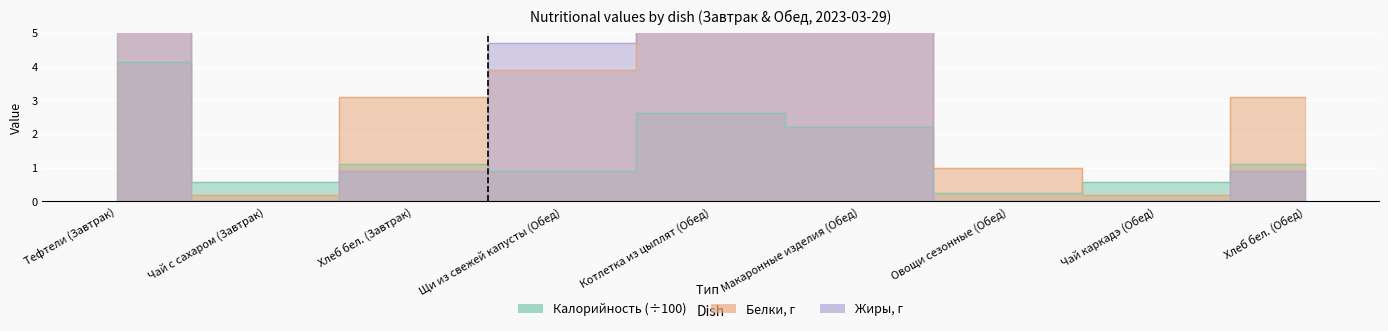

True or false: Белки and Калорийность cross at least once.

True